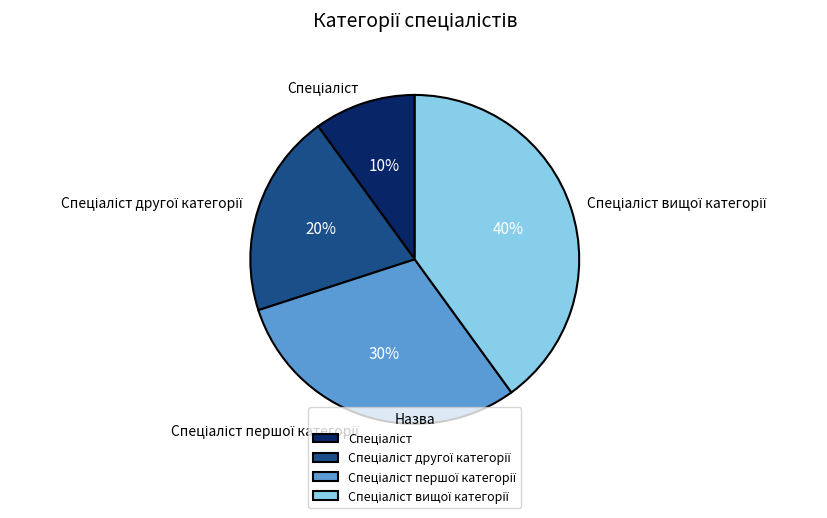

Count the number of slices in the pie.

4